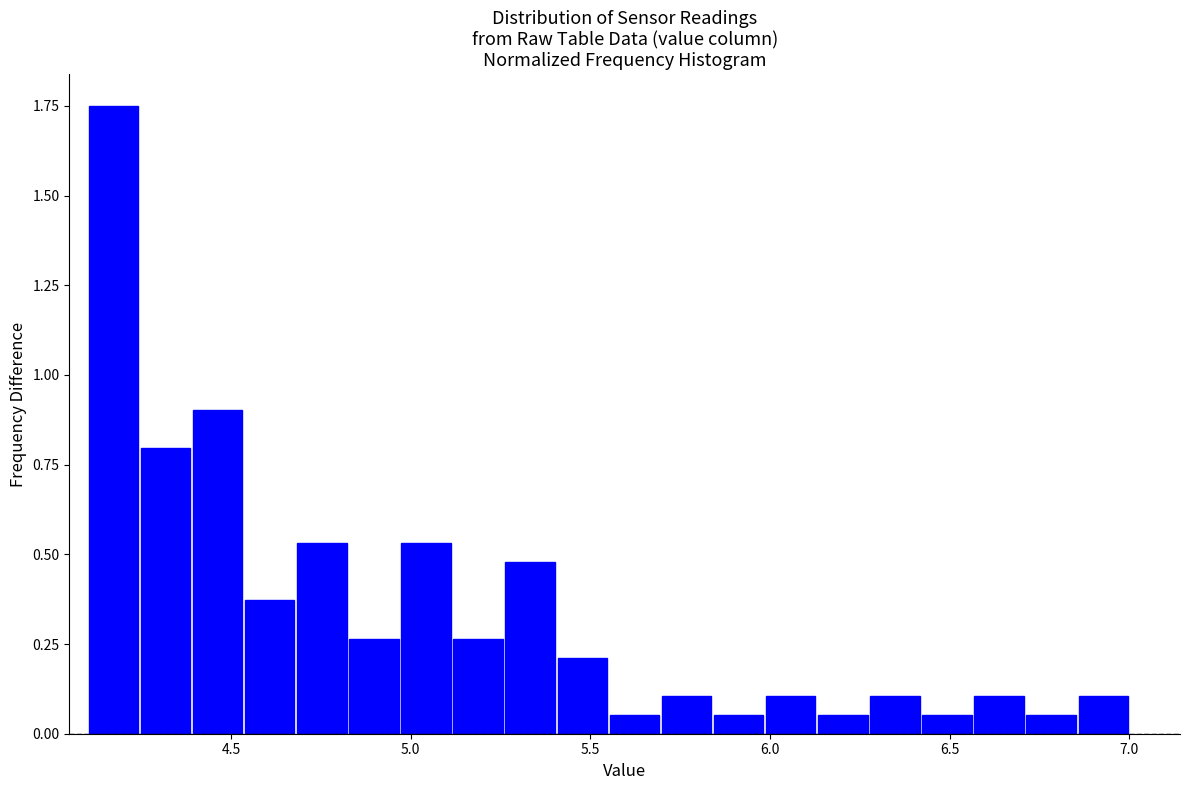

Read against the x-axis, roughly where is the centre of the tallest bar?

4.15